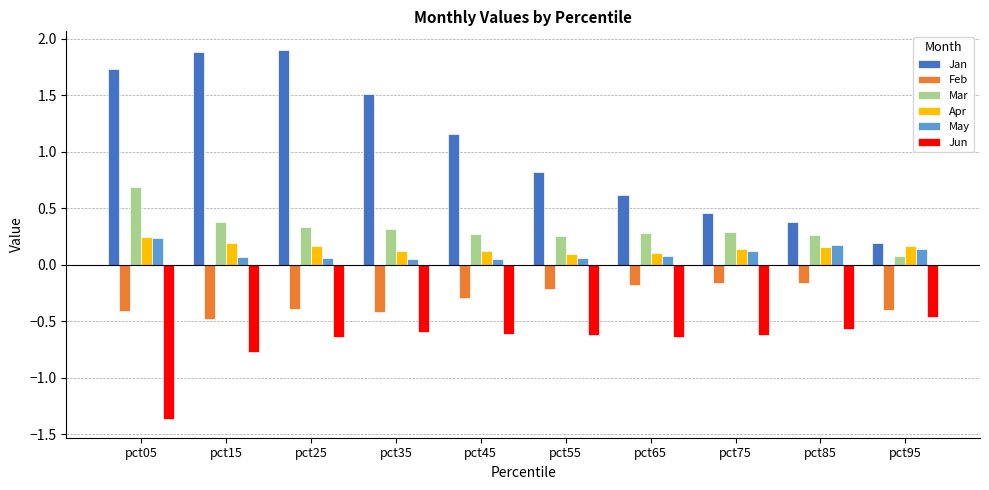

Is it true that May equals 0.1 at pct65?

True